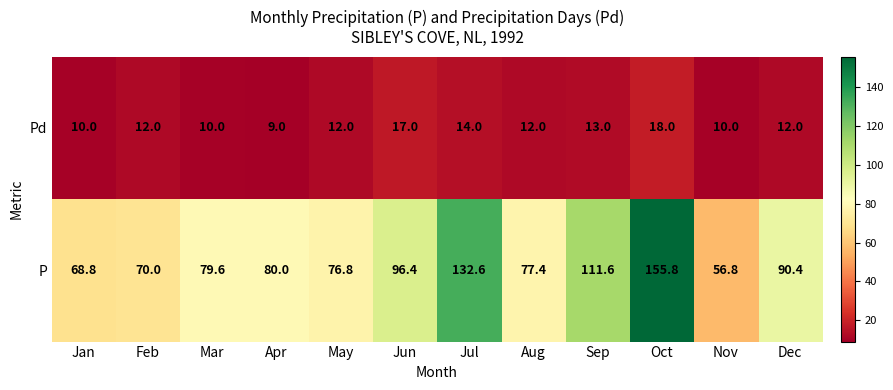

Reading left to right, what are all the values shown in this chart?

Pd: Jan=10.0	Feb=12.0	Mar=10.0	Apr=9.0	May=12.0	Jun=17.0	Jul=14.0	Aug=12.0	Sep=13.0	Oct=18.0	Nov=10.0	Dec=12.0
P: Jan=68.8	Feb=70.0	Mar=79.6	Apr=80.0	May=76.8	Jun=96.4	Jul=132.6	Aug=77.4	Sep=111.6	Oct=155.8	Nov=56.8	Dec=90.4